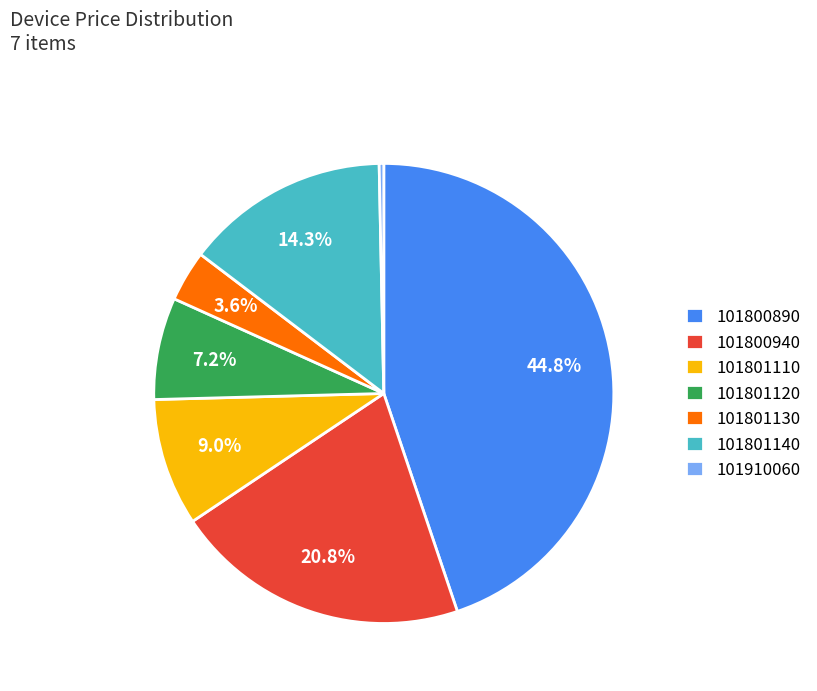

How much of the chart is everything except 101801110?

91.0%